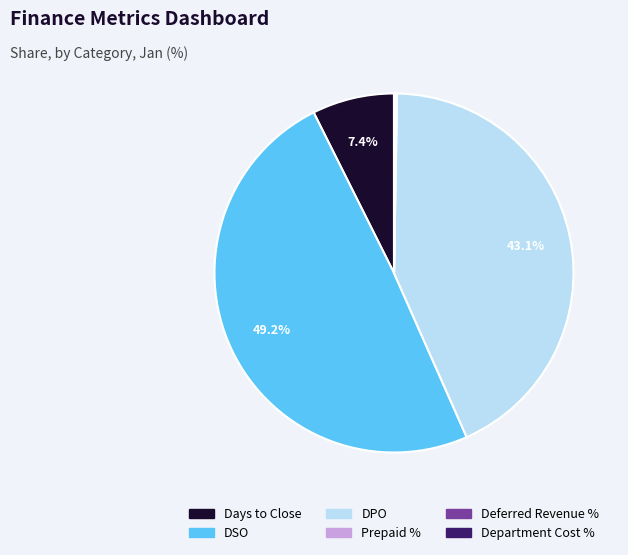

What portion of the pie excludes Days to Close?

92.6%